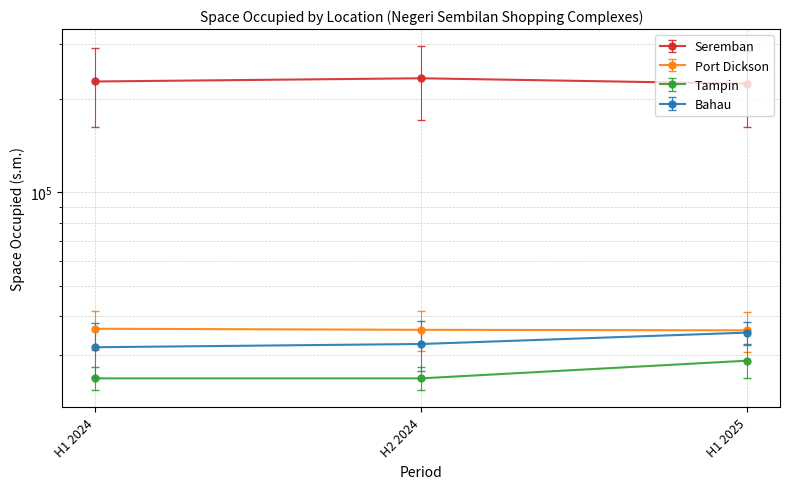

Where is Bahau nearest to the value 33657?

H2 2024